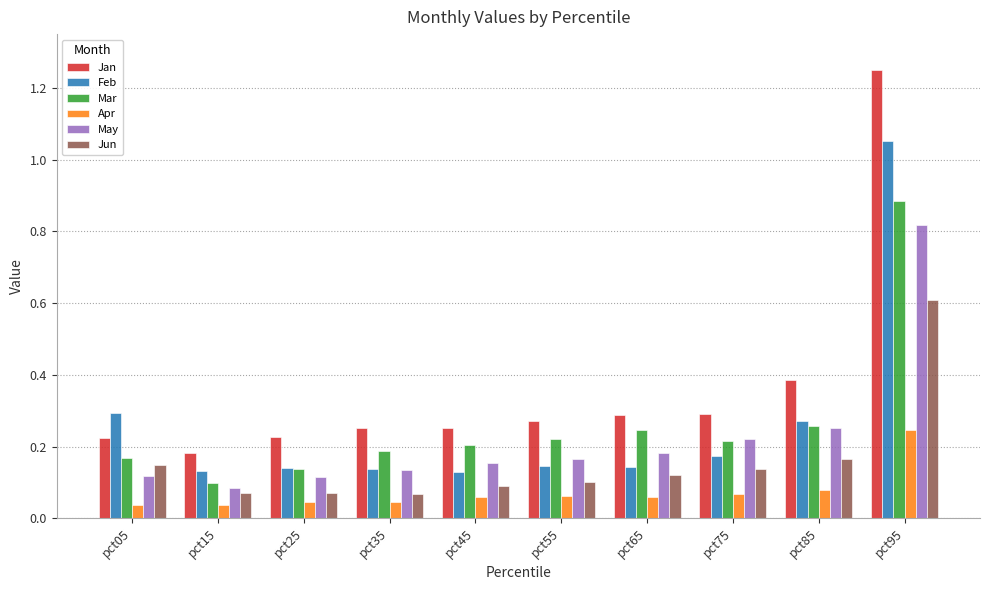

Where is Jan nearest to the value 0?

pct15